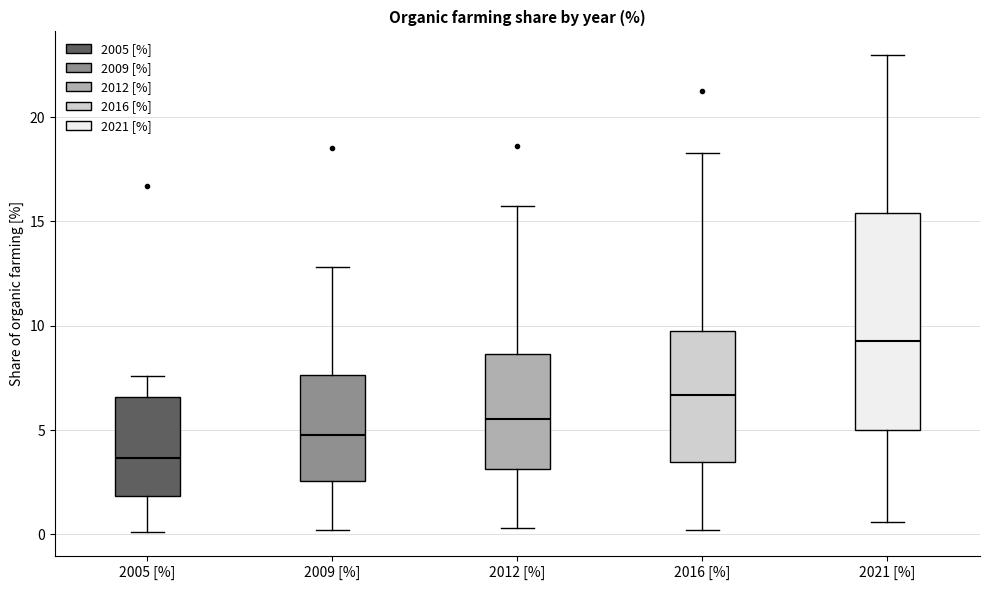

Which box's median line is the lowest?

2005 [%]